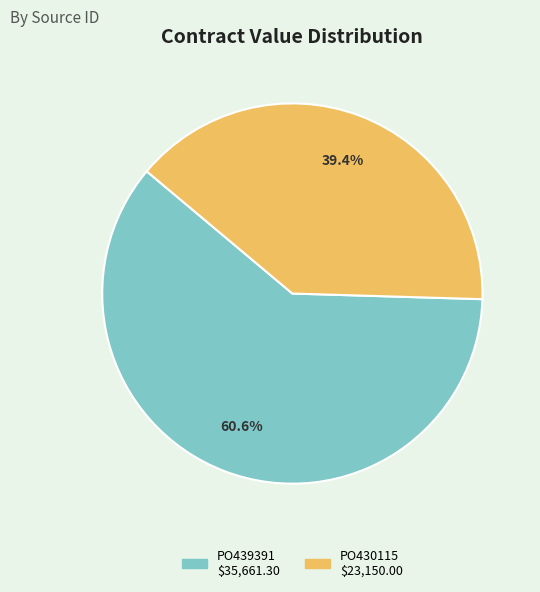

What is the total percentage of PO439391 and PO430115?

100.0%